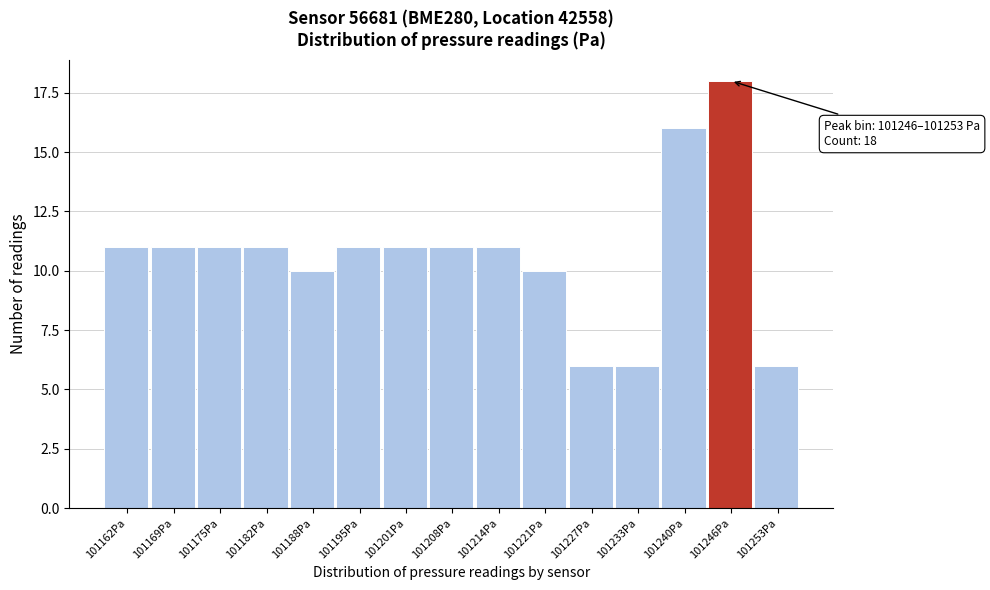

Reading left to right, what are all the values shown in this chart?

11	11	11	11	10	11	11	11	11	10	6	6	16	18	6